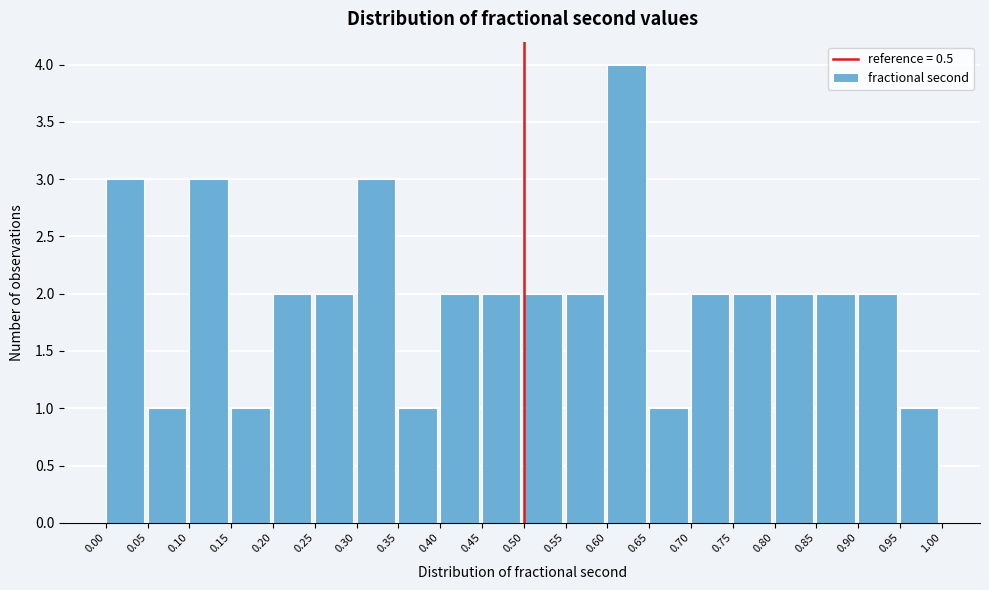

Which range on the x-axis has the tallest bar?

0.60 to 0.65